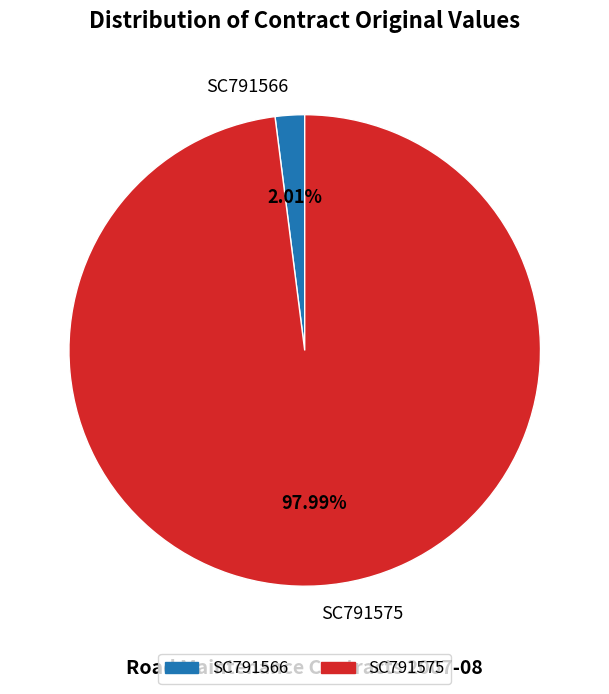

What percentage is the SC791575 slice, to the nearest percent?

98%